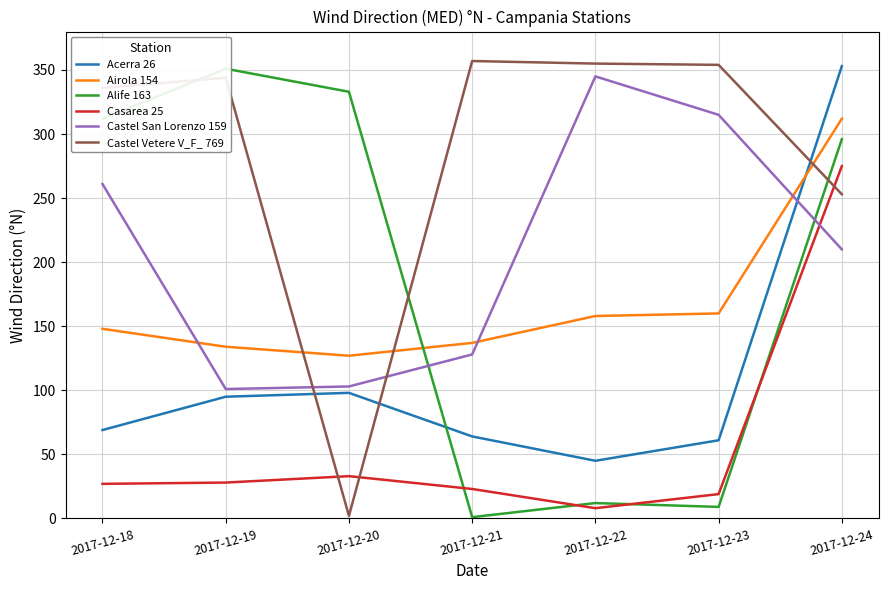

At how many categories does at least one series exceed 271?

7